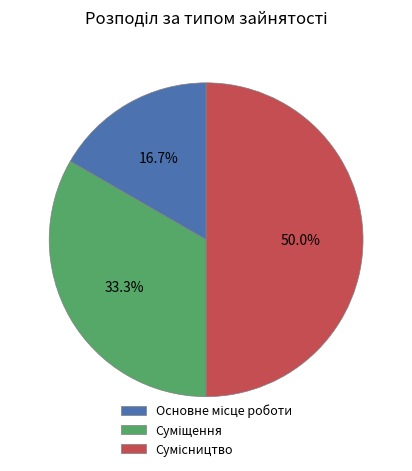

Approximately how many times larger is the value at Основне місце роботи compared to Суміщення?

0.5